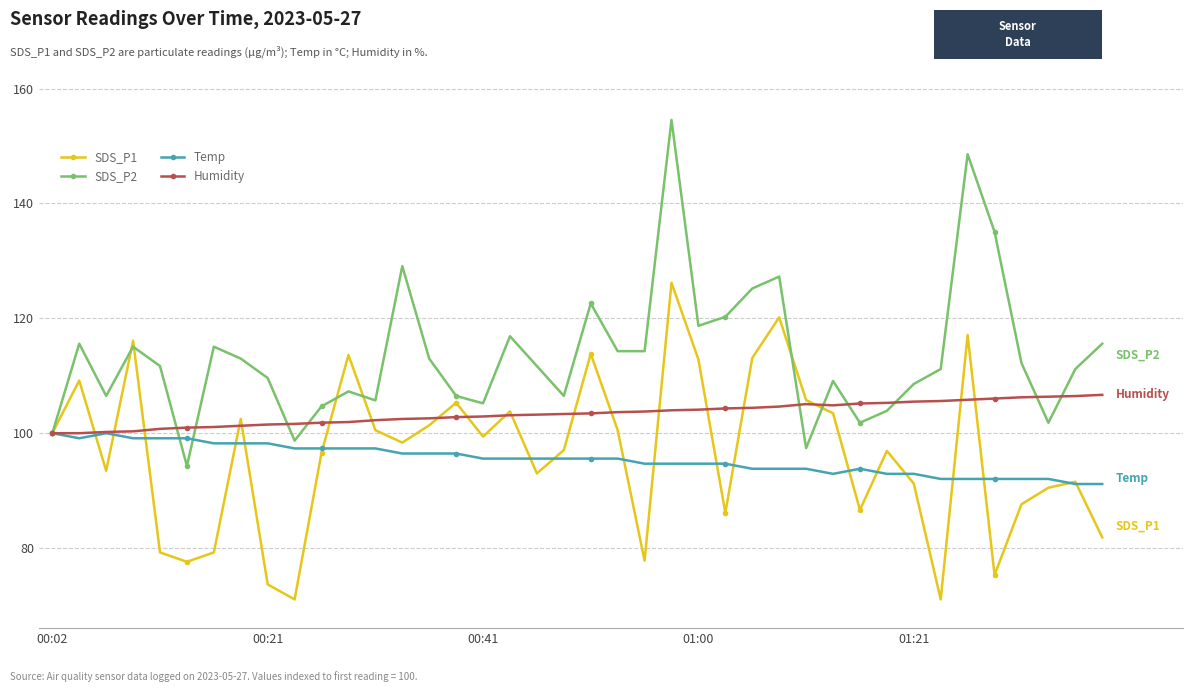

What is the average value of the Humidity series?

103.4